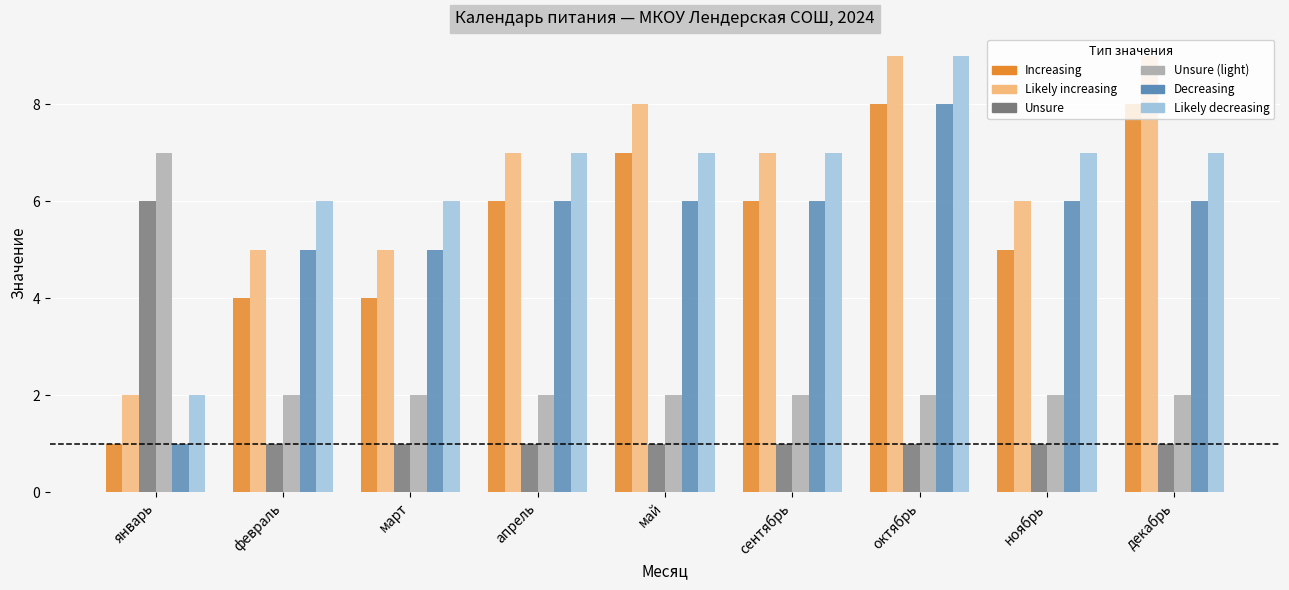

Are the bars horizontal?

No